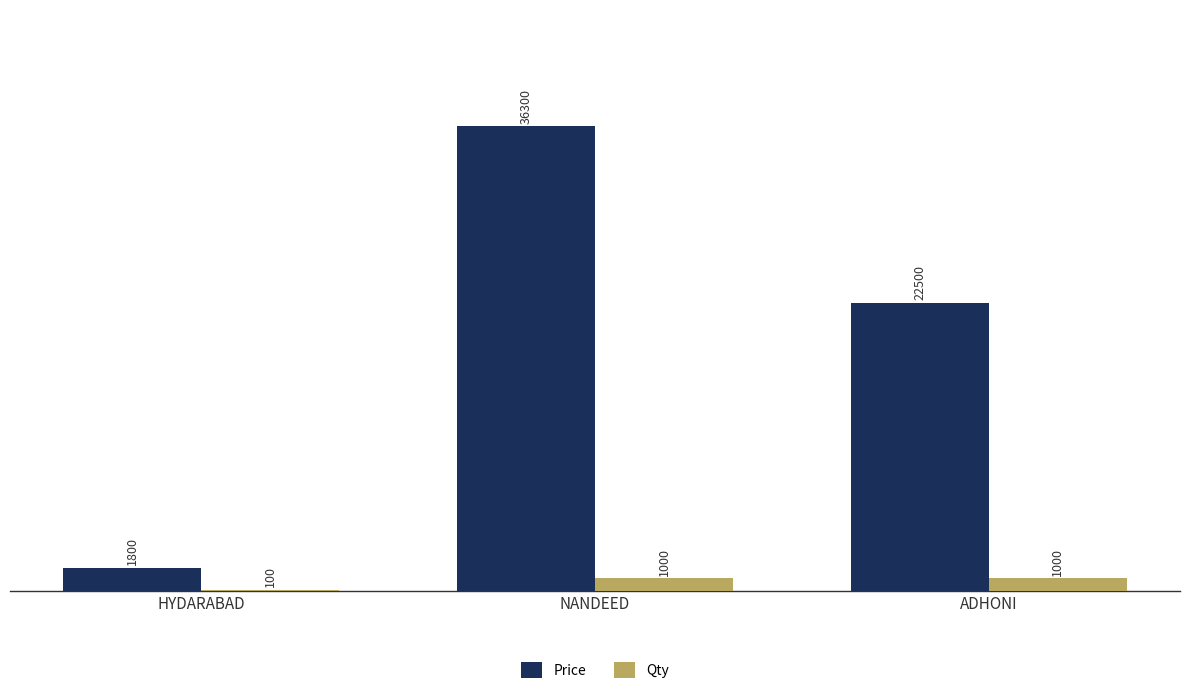

What is the sum of the Price values at NANDEED and HYDARABAD?

38100